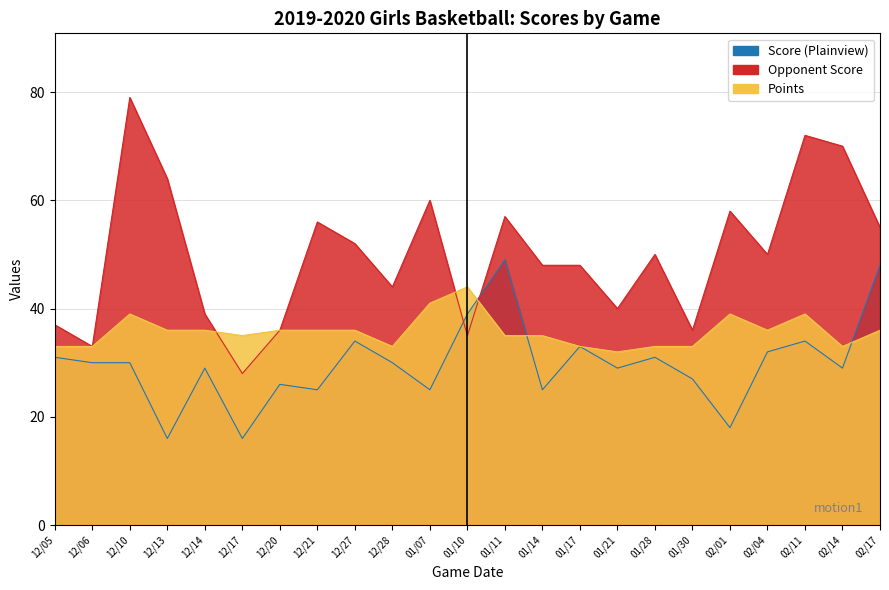

True or false: Opponent Score and Score (Plainview) intersect in this chart.

True